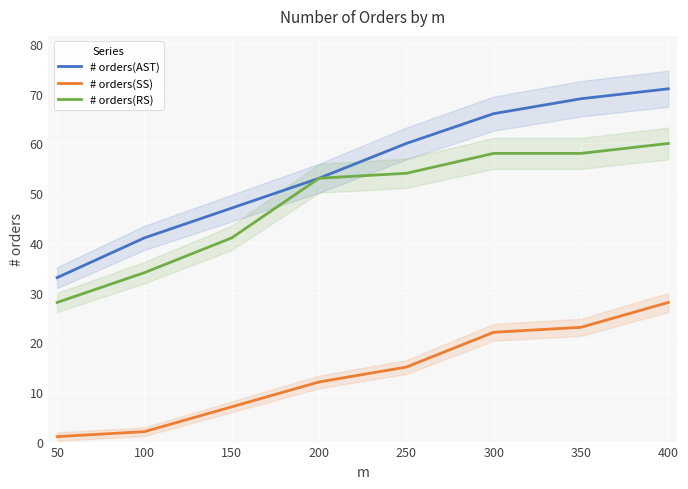

Is the value of # orders(AST) at 150 greater than the value of # orders(SS) at 250?

Yes